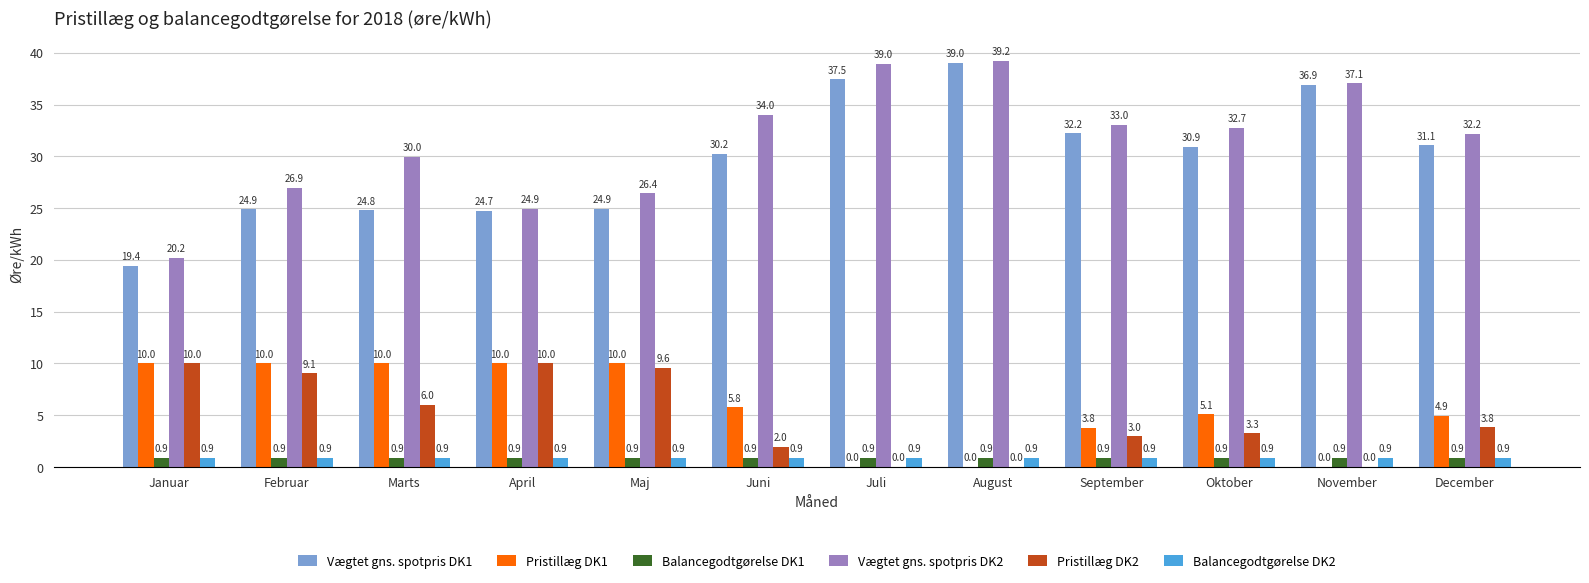

What is the total value across all series at September?

73.8